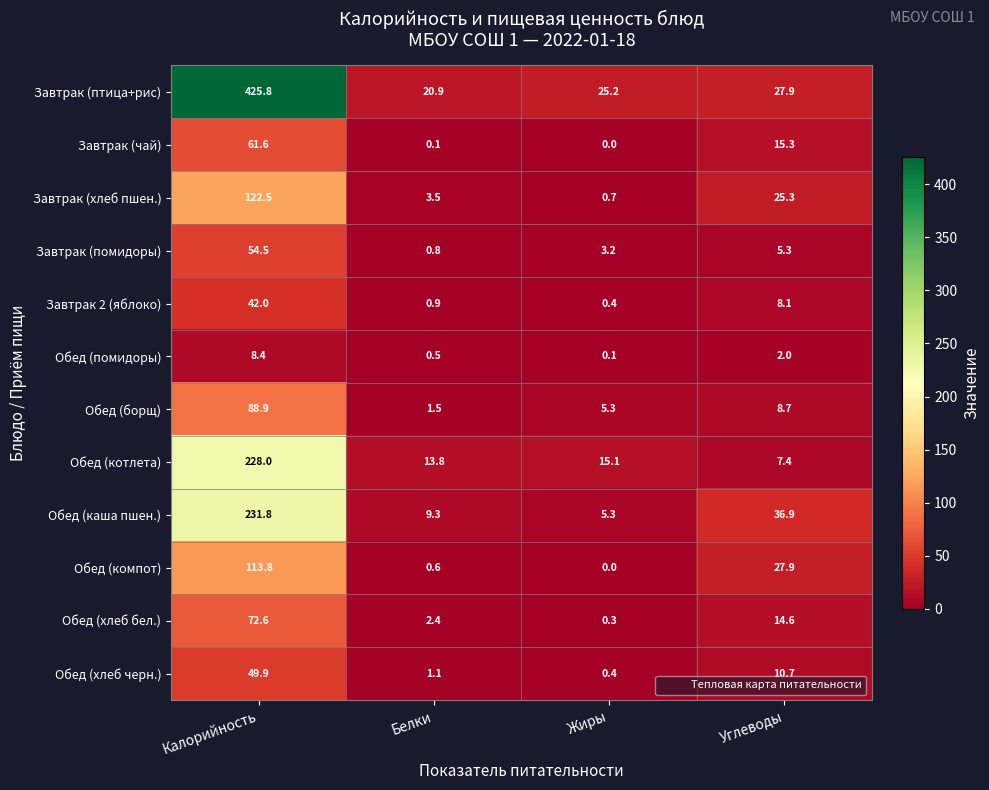

Which series has the largest total across all categories?

Завтрак (птица+рис)